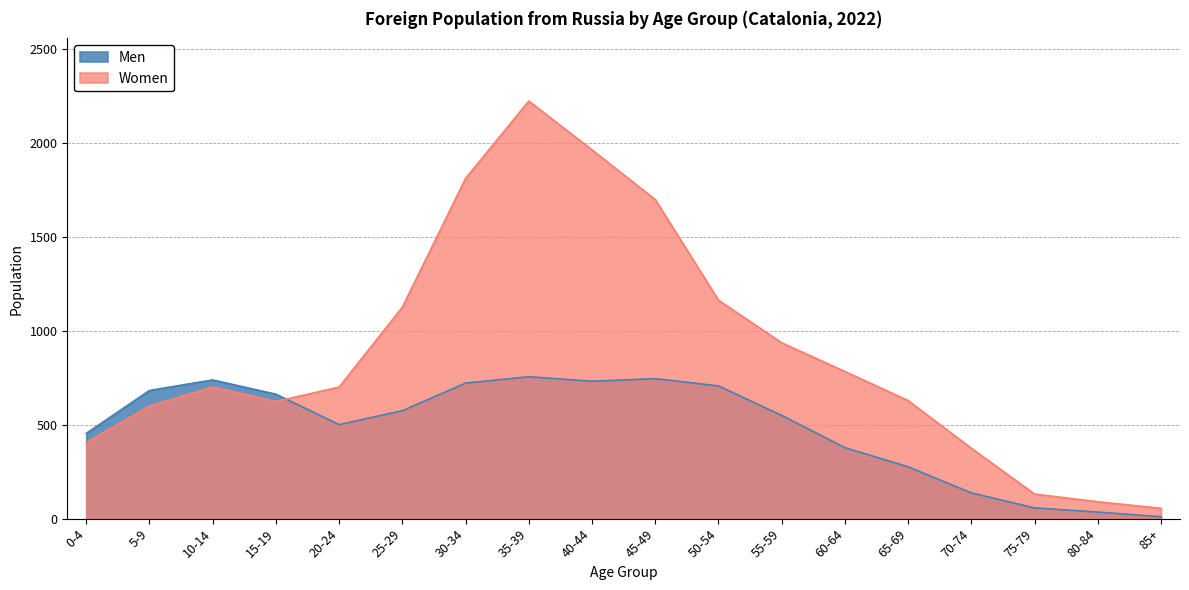

At how many categories does at least one series exceed 1647?

4